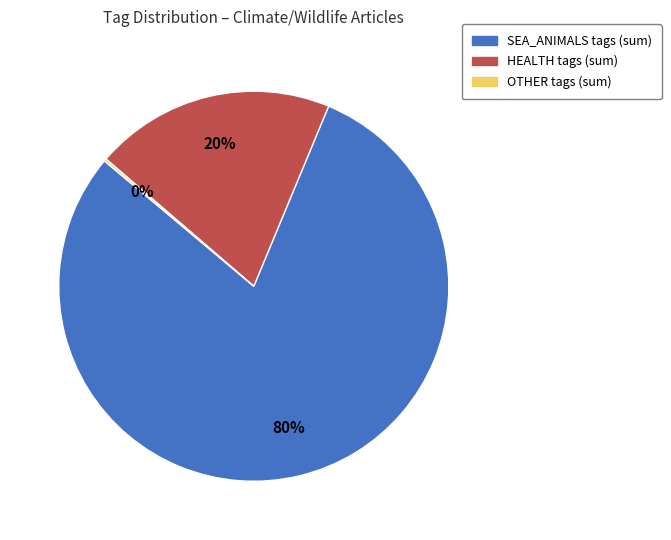

The HEALTH slice represents 33% of the pie. True or false?

False